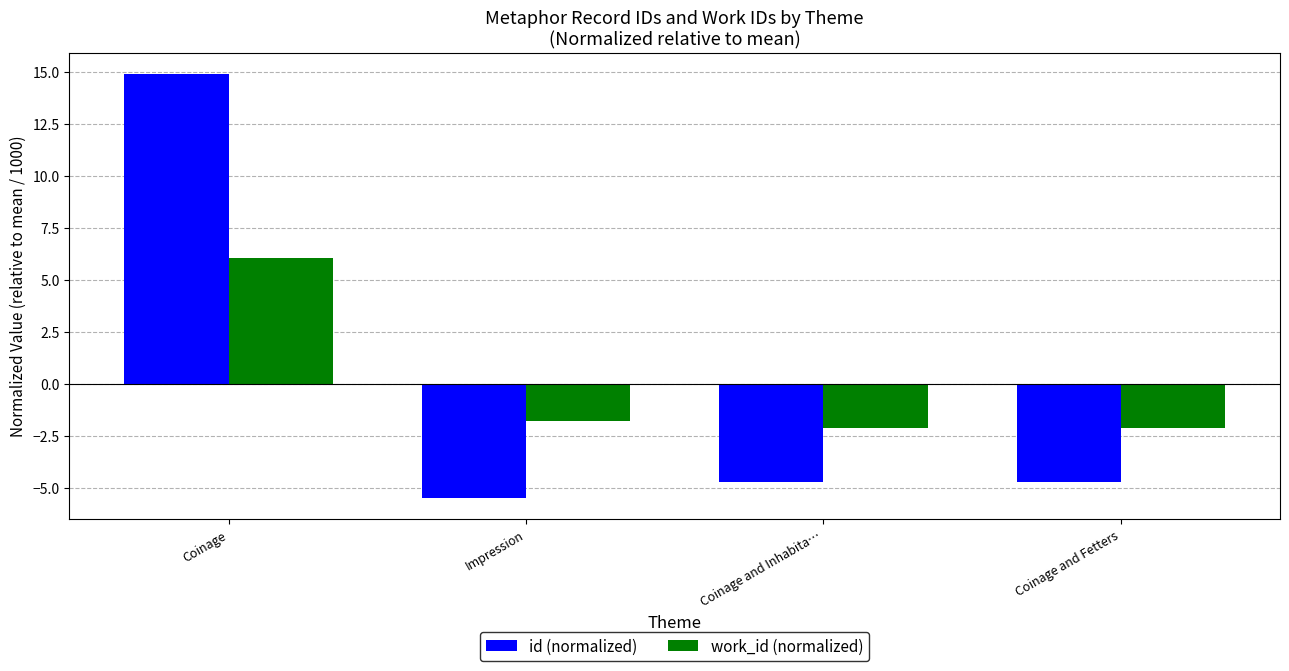

Rank the series by their maximum value, from lowest to highest.

work_id (normalized), id (normalized)